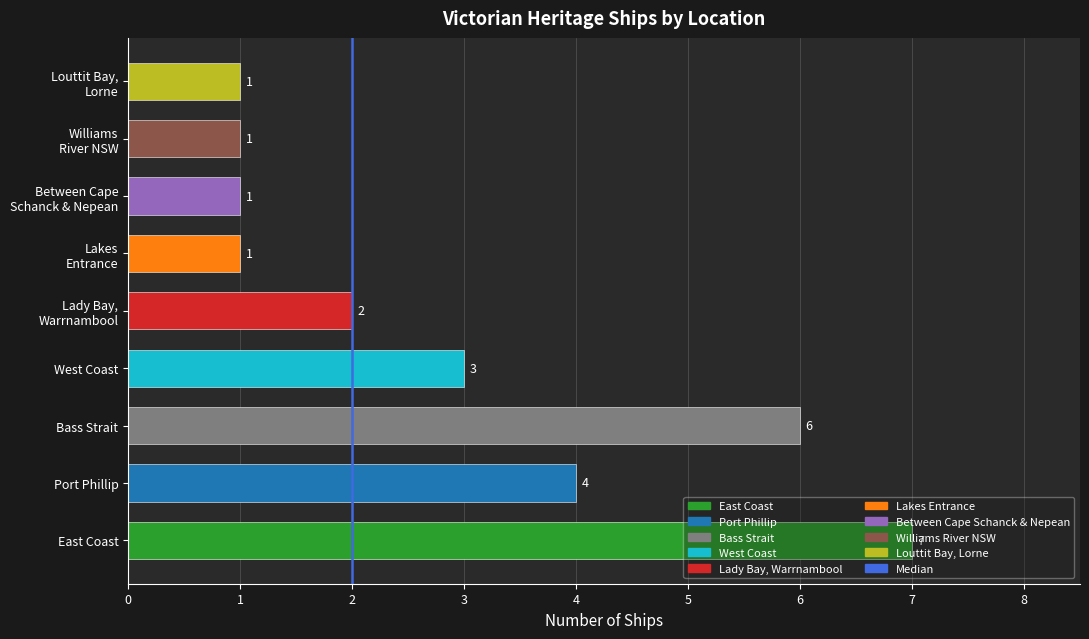

How many values are between 1 and 4?

7